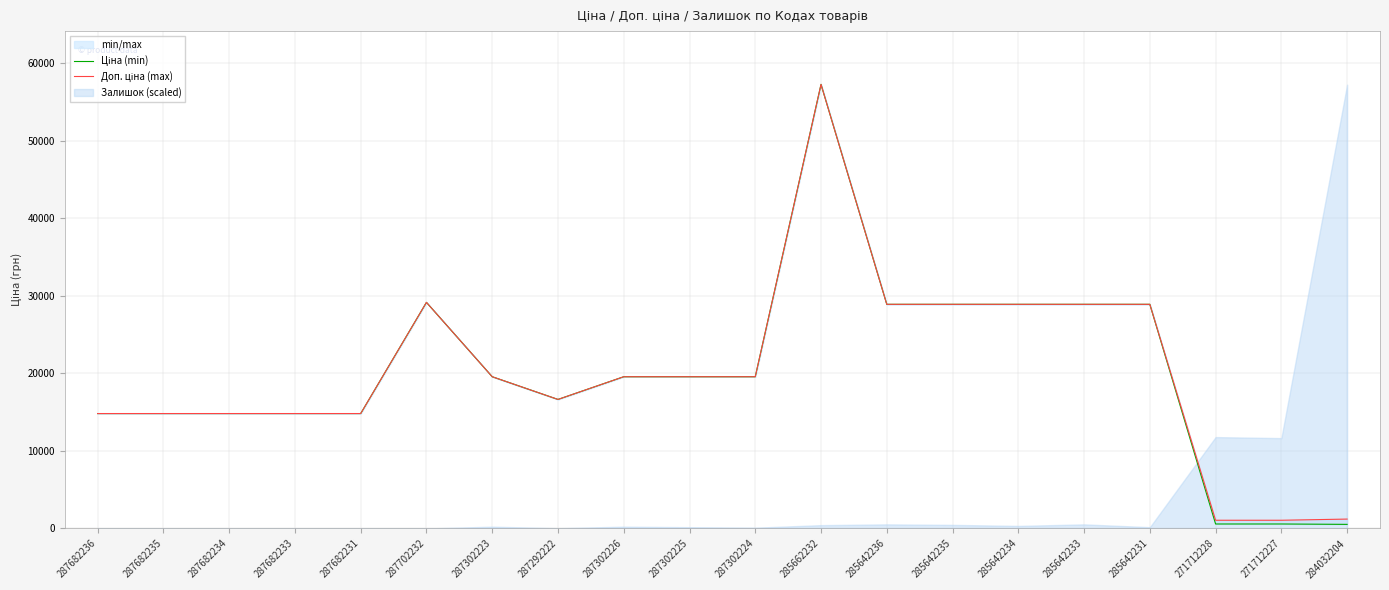

At which label does Доп. ціна (max) first exceed 19564?

287702232